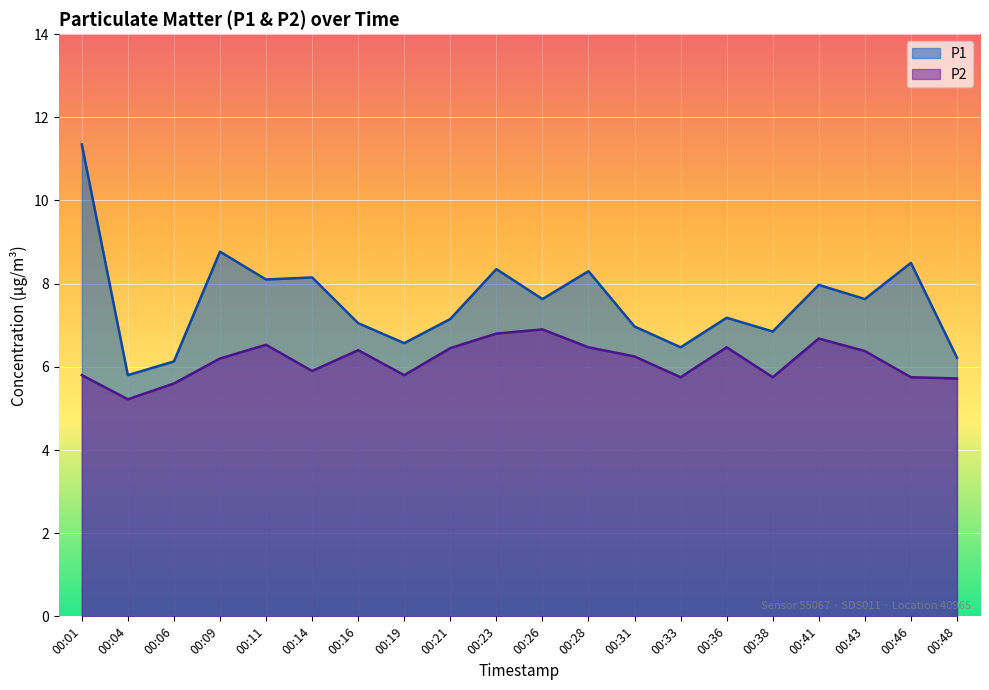

How many interior local peaks does the P2 series have?

5